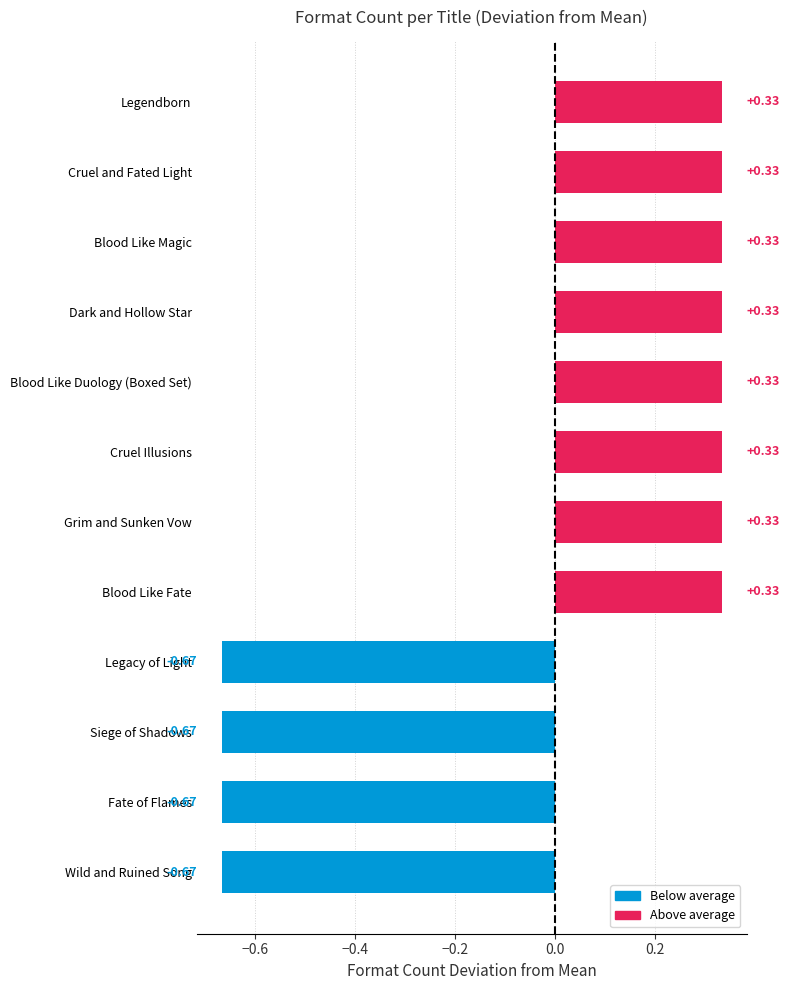

Which has a higher value, Blood Like Magic or Legacy of Light?

Blood Like Magic